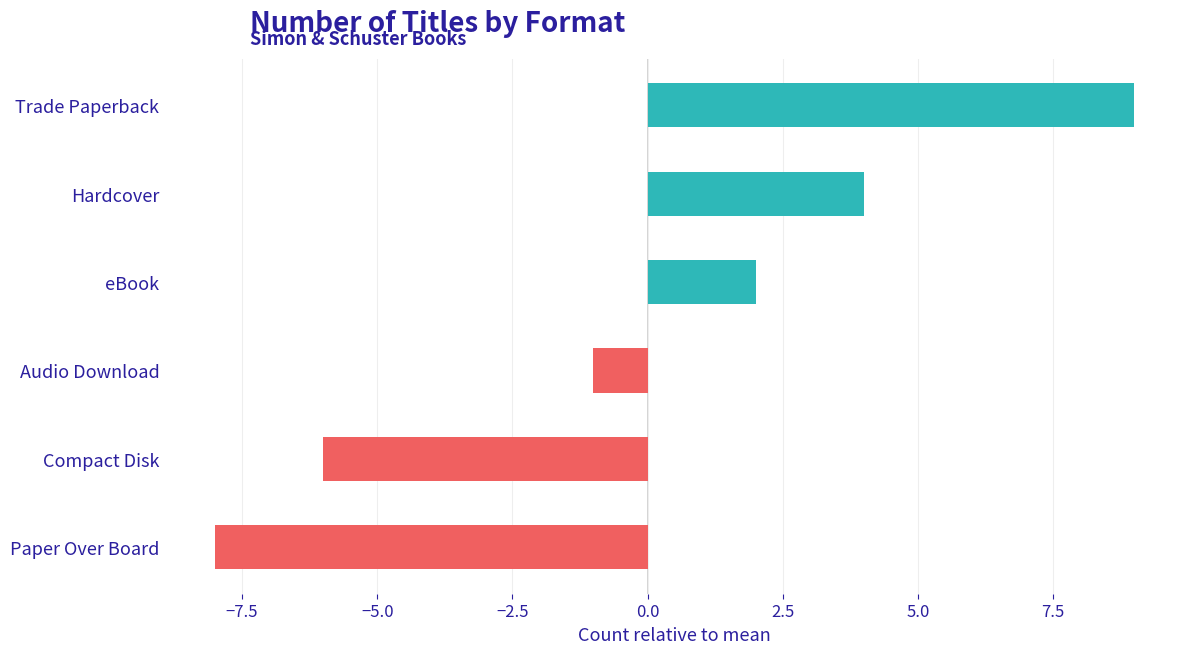

How many negative values are there?

3